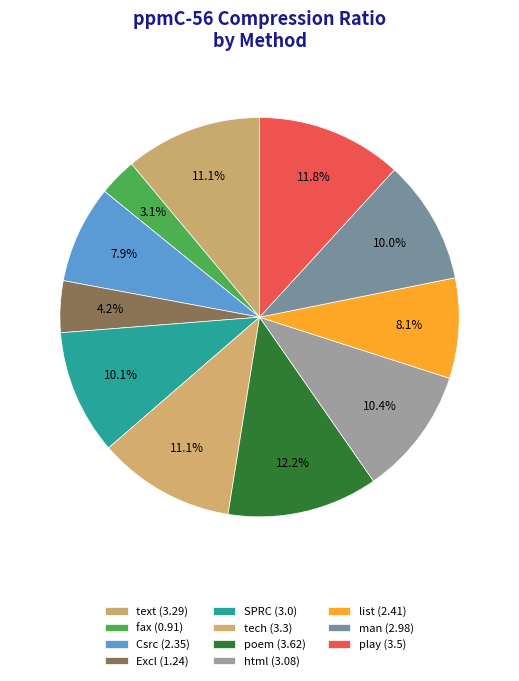

True or false: Excl accounts for 4% of the total.

True